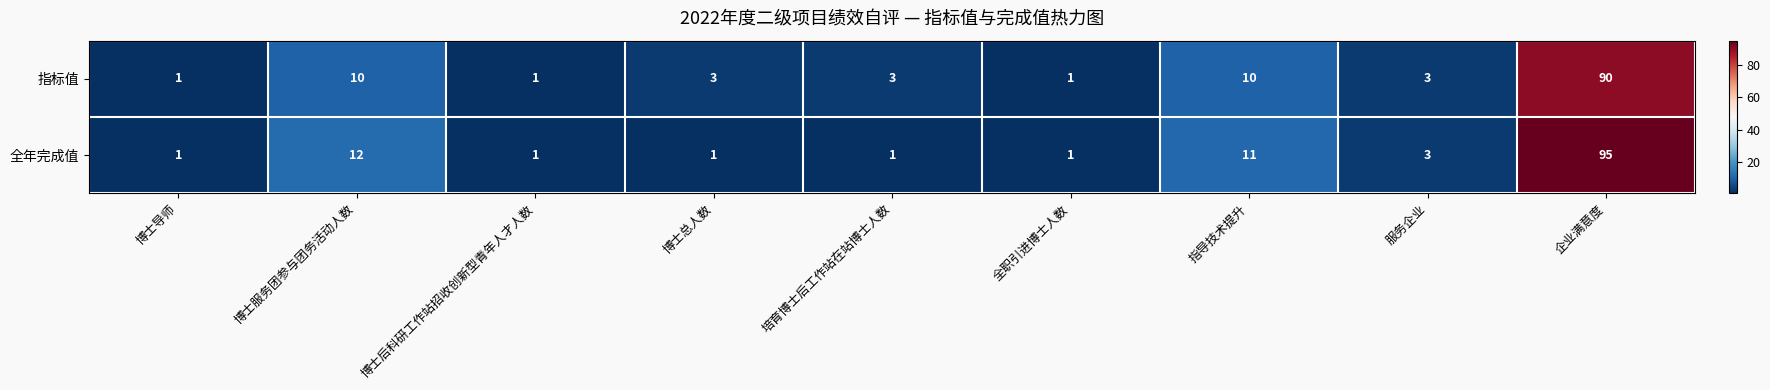

What is the greatest value displayed?

95